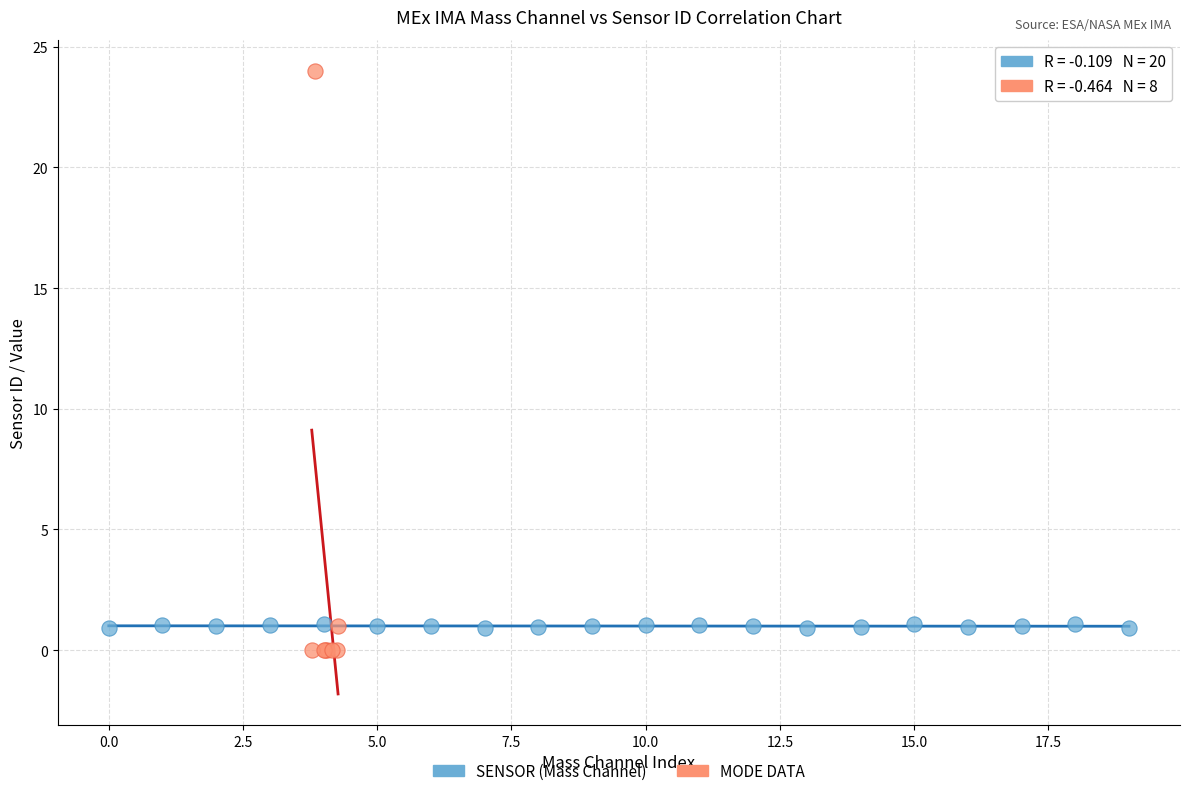

Which series reaches the maximum Y coordinate?

MODE DATA